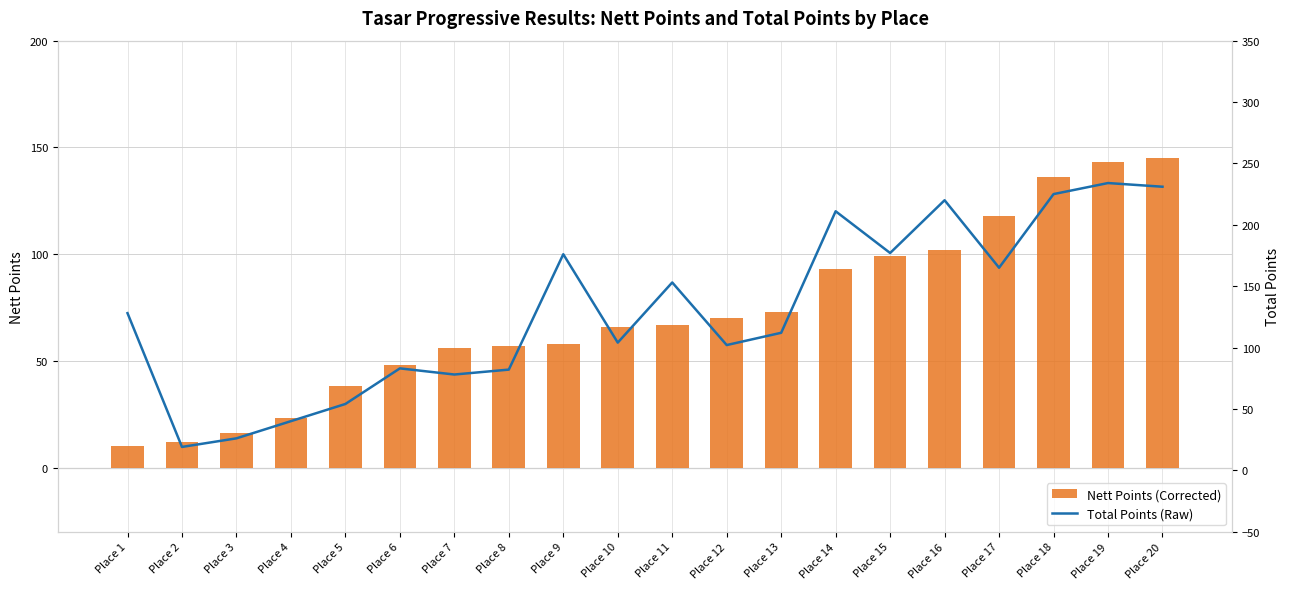

Reading left to right, list all the values displayed in this chart.

Nett Points (Corrected): Place 1=10	Place 2=12	Place 3=16	Place 4=23	Place 5=38	Place 6=48	Place 7=56	Place 8=57	Place 9=58	Place 10=66	Place 11=67	Place 12=70	Place 13=73	Place 14=93	Place 15=99	Place 16=102	Place 17=118	Place 18=136	Place 19=143	Place 20=145
Total Points (Raw): Place 1=128	Place 2=19	Place 3=26	Place 4=40	Place 5=54	Place 6=83	Place 7=78	Place 8=82	Place 9=176	Place 10=104	Place 11=153	Place 12=102	Place 13=112	Place 14=211	Place 15=177	Place 16=220	Place 17=165	Place 18=225	Place 19=234	Place 20=231